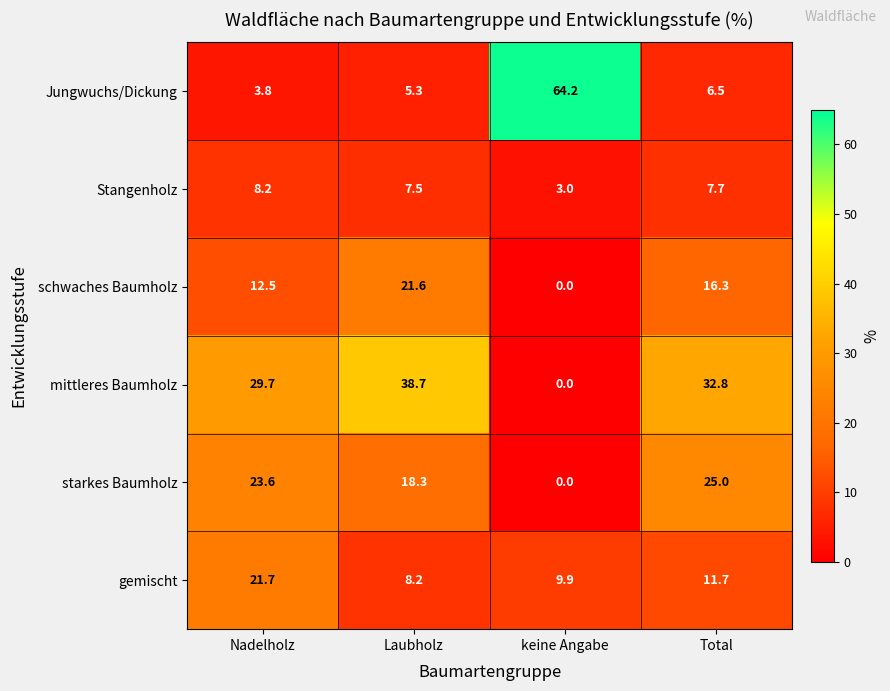

Which label corresponds to the largest value in the chart?

keine Angabe